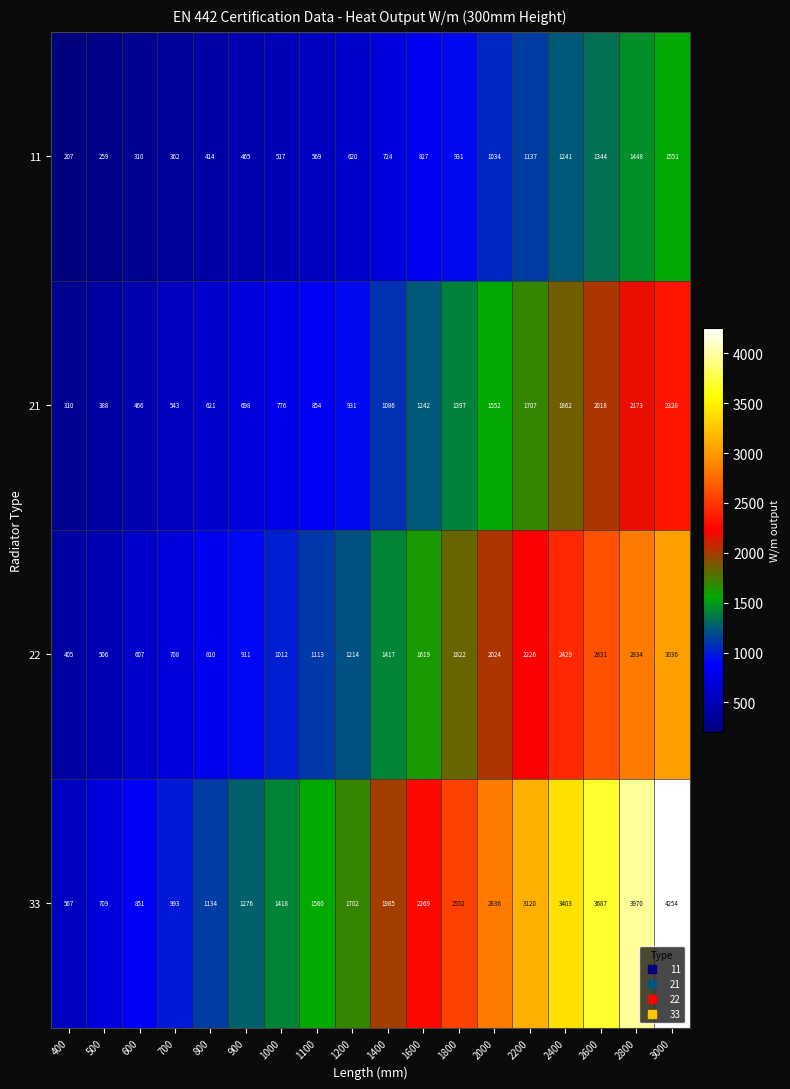

What is the sum of all 33 values?

38286